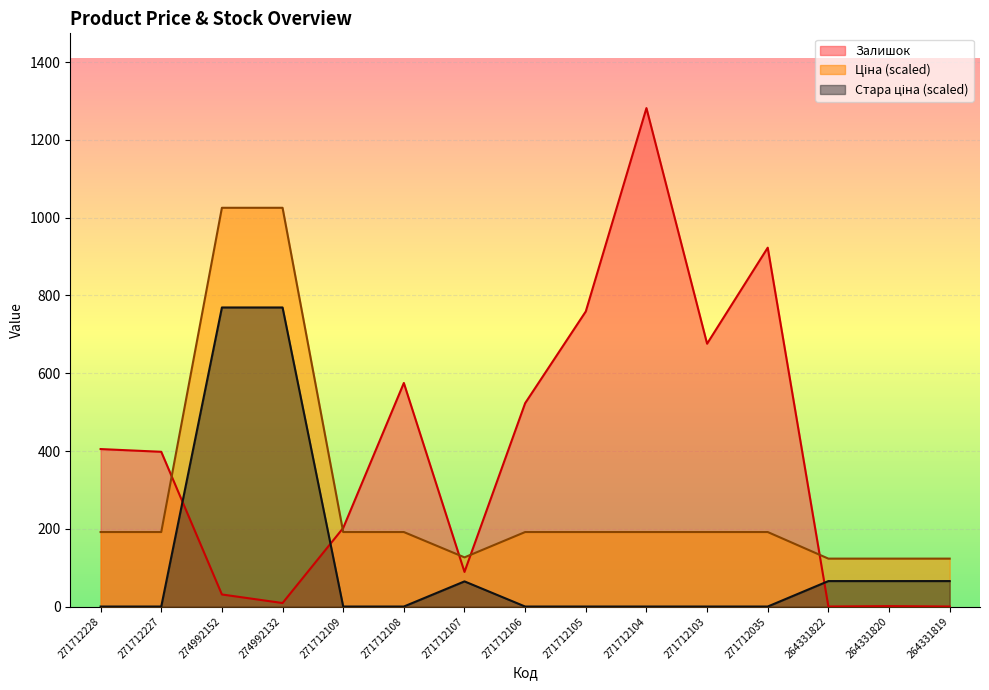

What is the label of the 11th point from the left?

271712103